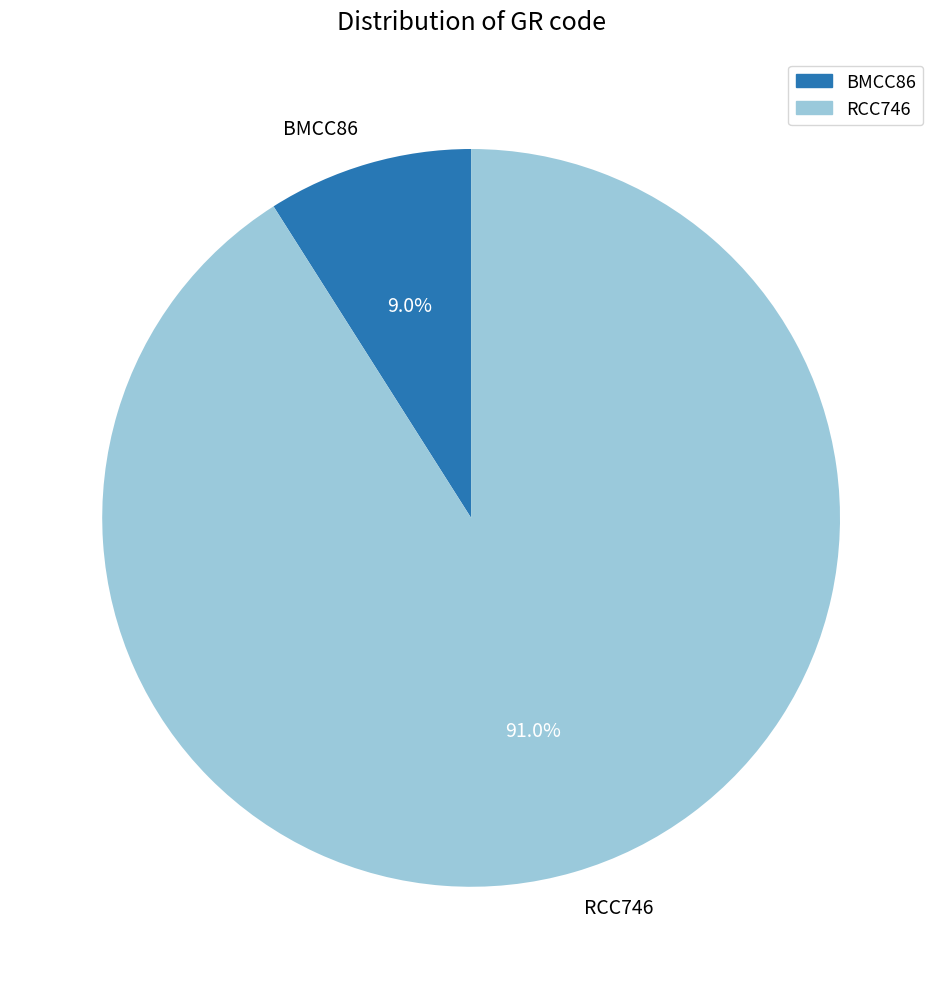

What is the smallest slice in the pie chart?

BMCC86